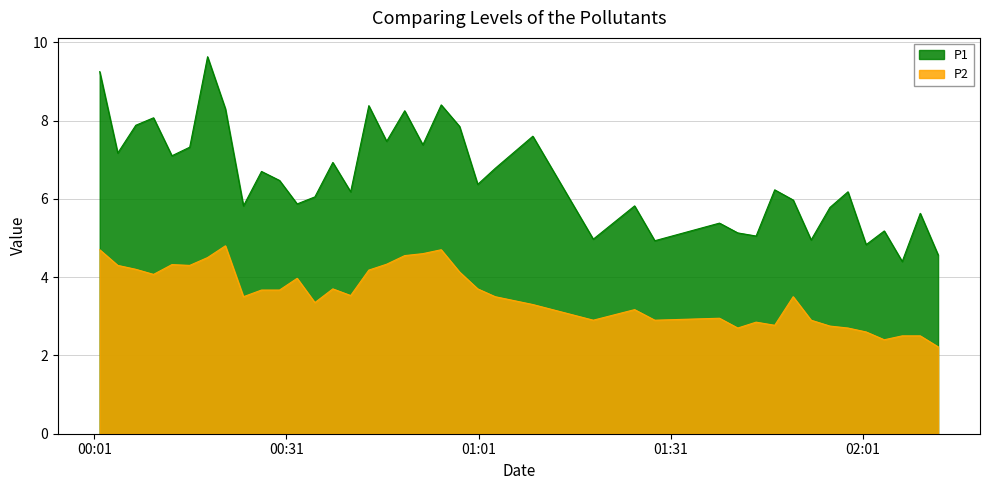

True or false: P2 and P1 intersect in this chart.

False